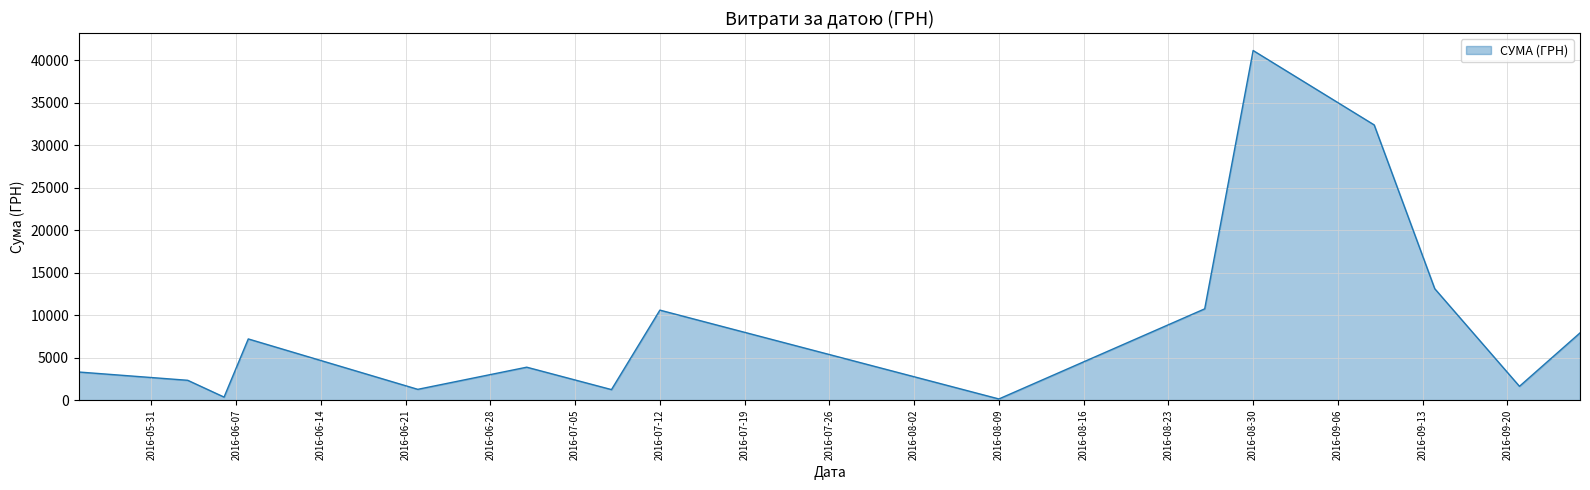

What is the sum of all values?

137124.8